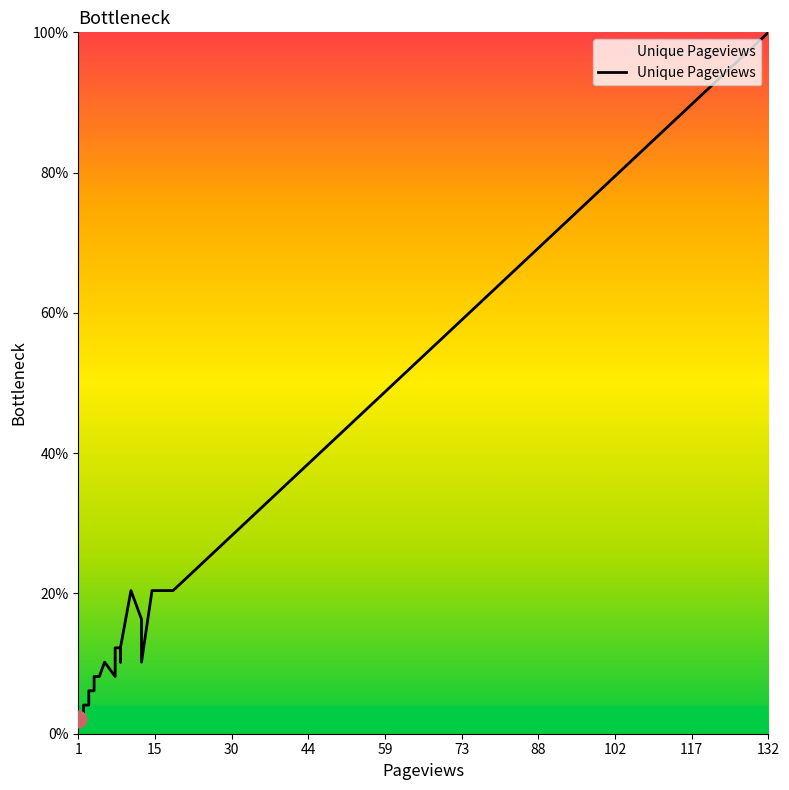

Reading left to right, list all the values displayed in this chart.

2.0	2.0	2.0	2.0	2.0	2.0	2.0	2.0	2.0	2.0	2.0	4.1	4.1	4.1	4.1	6.1	6.1	6.1	6.1	6.1	8.2	8.2	8.2	8.2	8.2	8.2	8.2	8.2	10.2	8.2	12.2	12.2	10.2	12.2	20.4	16.3	10.2	20.4	20.4	100.0